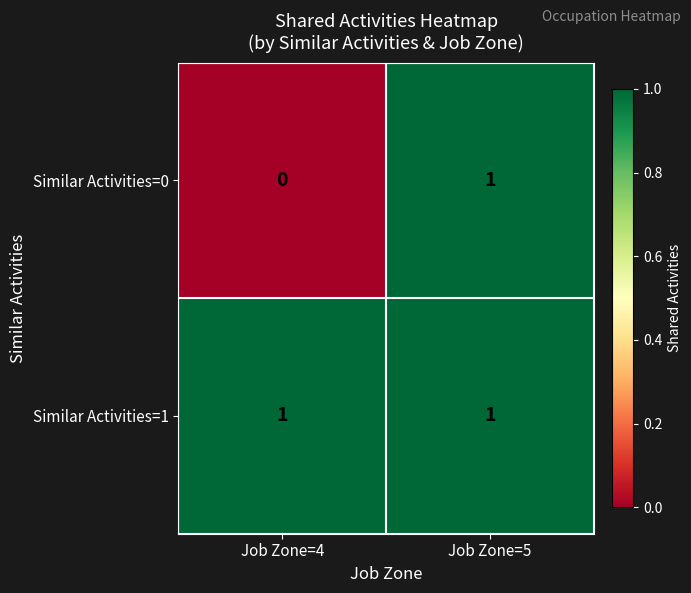

Reading left to right, what are all the values shown in this chart?

Similar Activities=0: 0	1
Similar Activities=1: 1	1